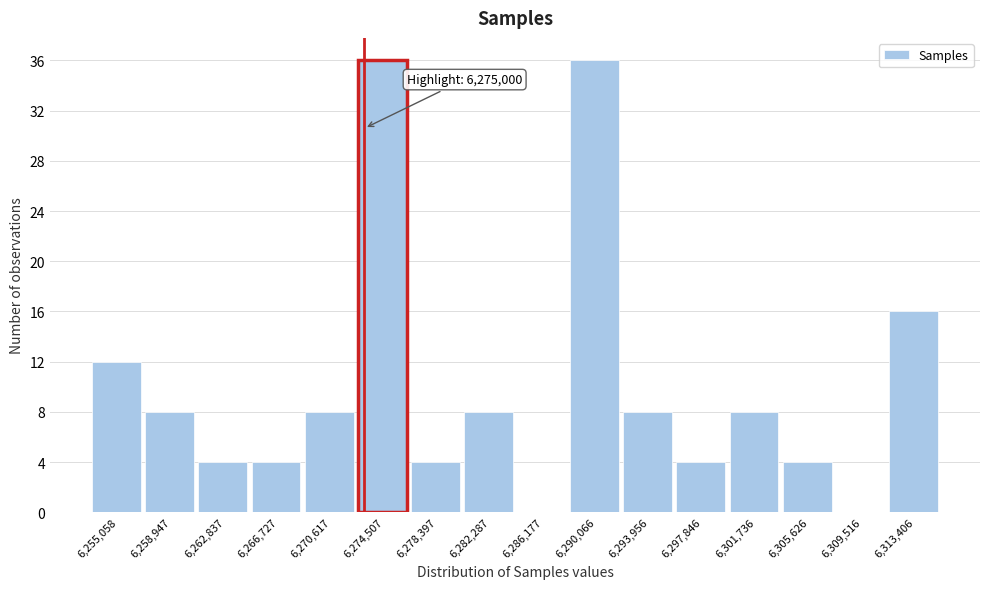

Reading right to left, transcribe all the data shown in this chart.

6,313,406=16	6,309,516=0	6,305,626=4	6,301,736=8	6,297,846=4	6,293,956=8	6,290,066=36	6,286,177=0	6,282,287=8	6,278,397=4	6,274,507=36	6,270,617=8	6,266,727=4	6,262,837=4	6,258,947=8	6,255,058=12